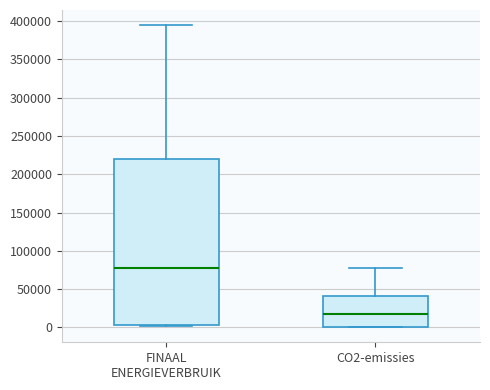

Reading left to right, read every box against the y-axis: the position of its median line, the range the box covers, and the ends of its whiskers. The values are not printed on the chart, so give them approximately, as read against the axis.

FINAAL ENERGIEVERBRUIK: median 75000, box 5000 to 220000, whiskers 0 to 395000
CO2-emissies: median 15000, box 0 to 40000, whiskers 0 to 75000